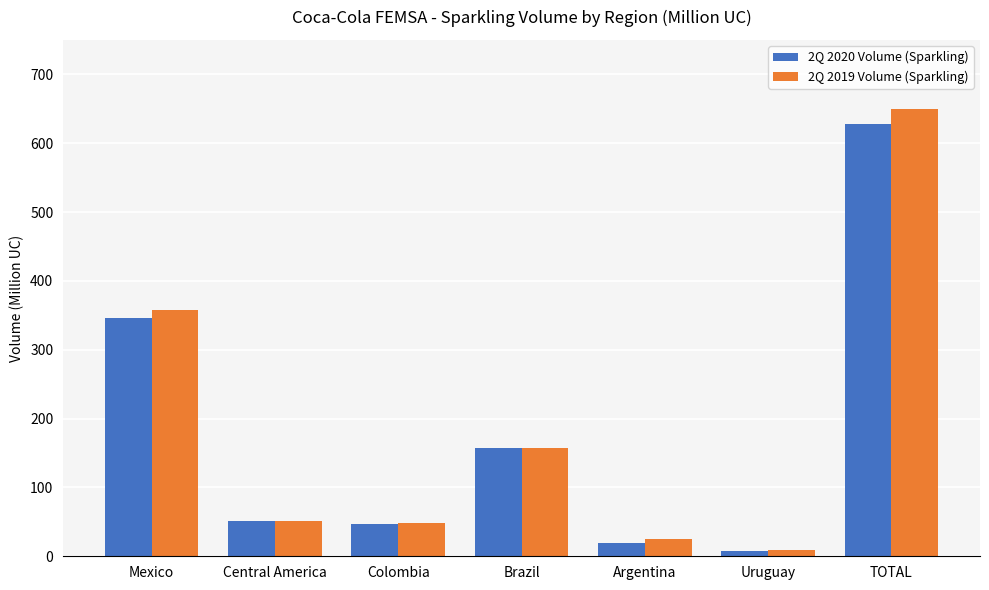

What is the difference between the 2Q 2019 Volume (Sparkling) values at Mexico and Argentina?

331.6